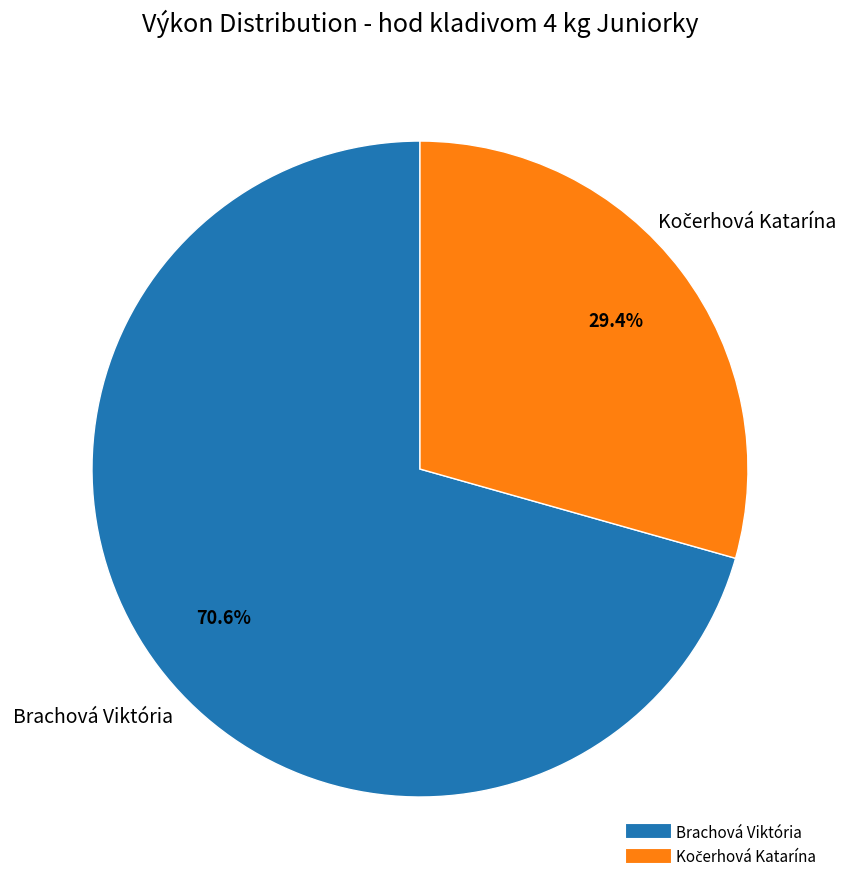

What portion of the pie excludes Brachová Viktória?

29.4%